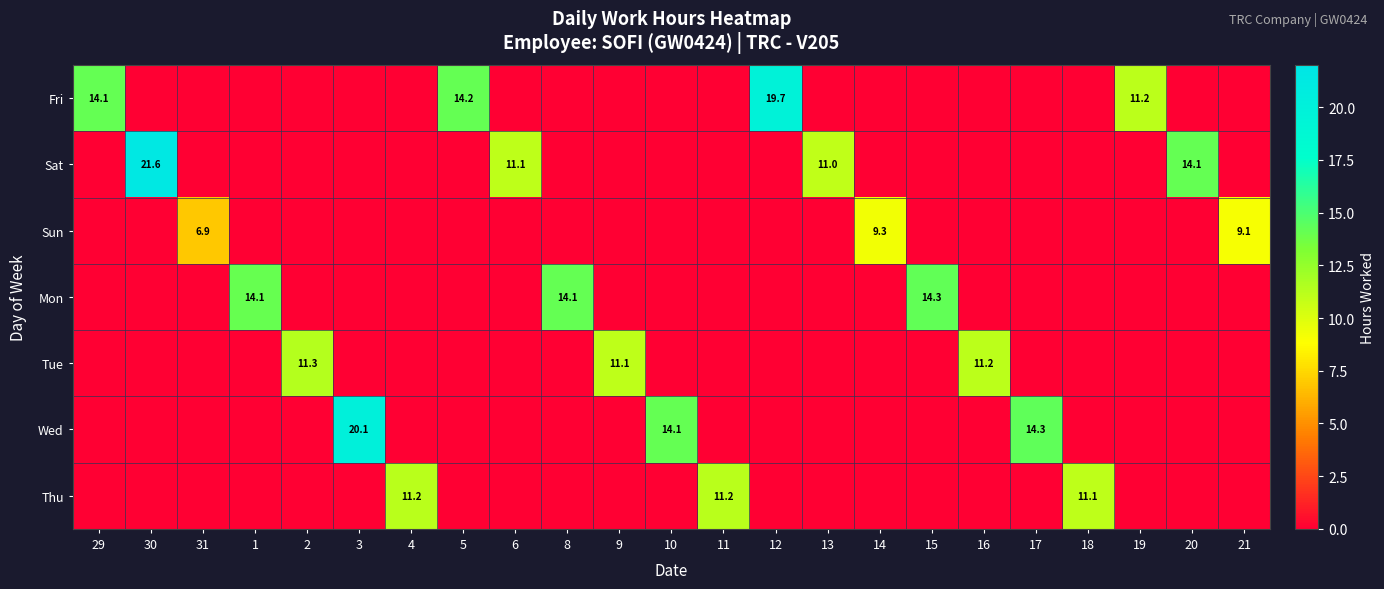

True or false: Thu has a value of 11.2 at 11.

True